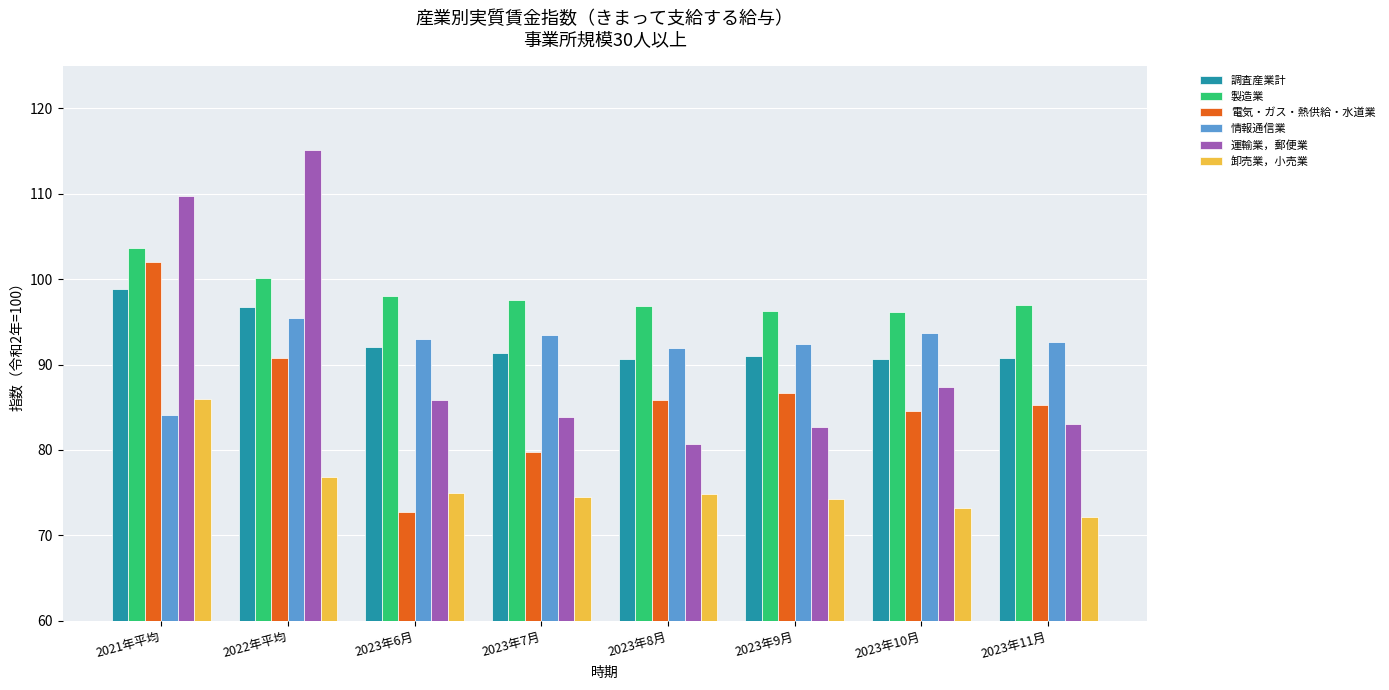

What is the total value across all series at 2023年10月?

525.8